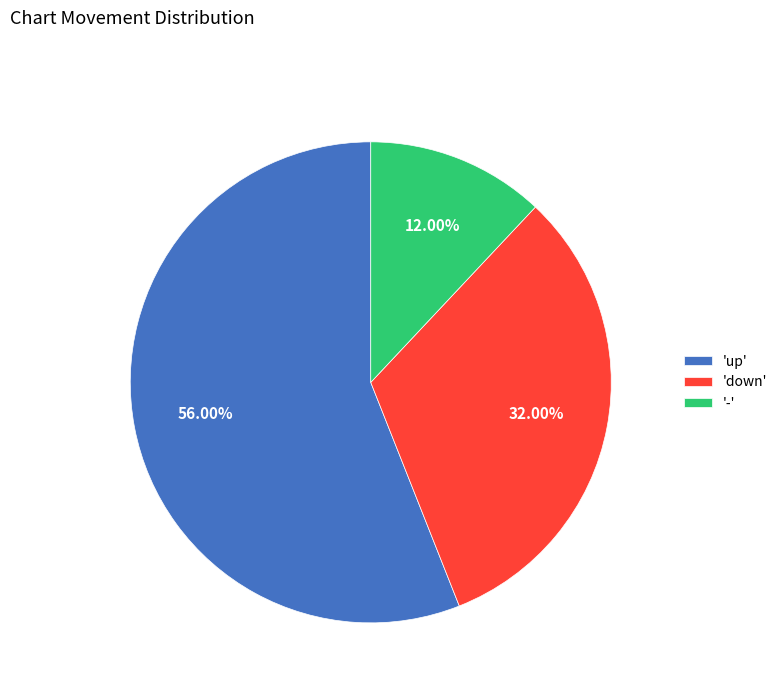

Which category has the biggest portion of the pie?

'up'